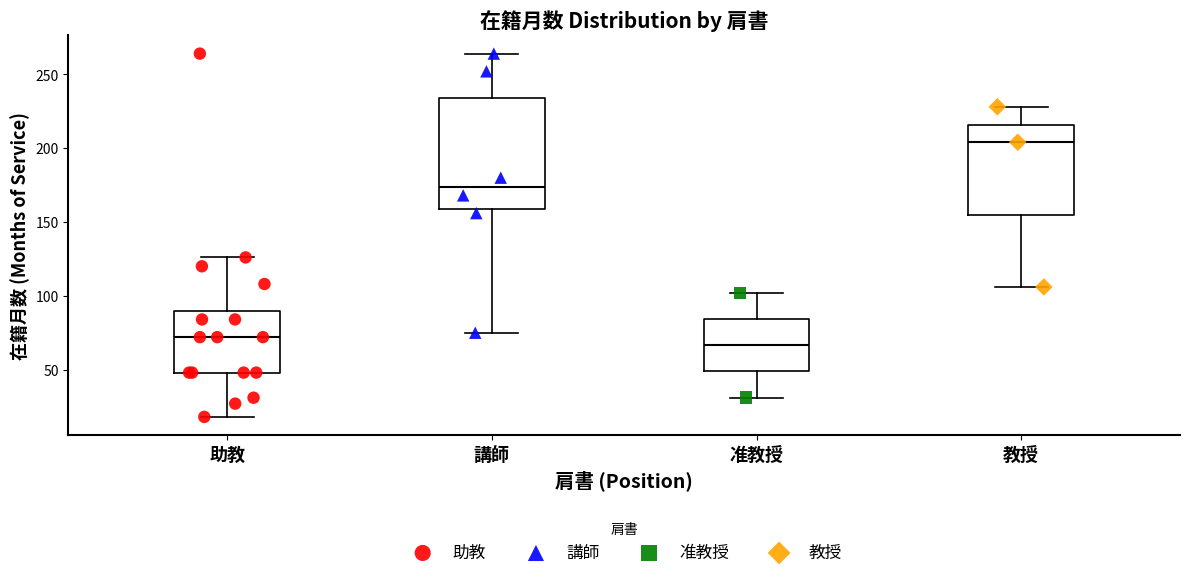

Which box's median line is the lowest?

准教授